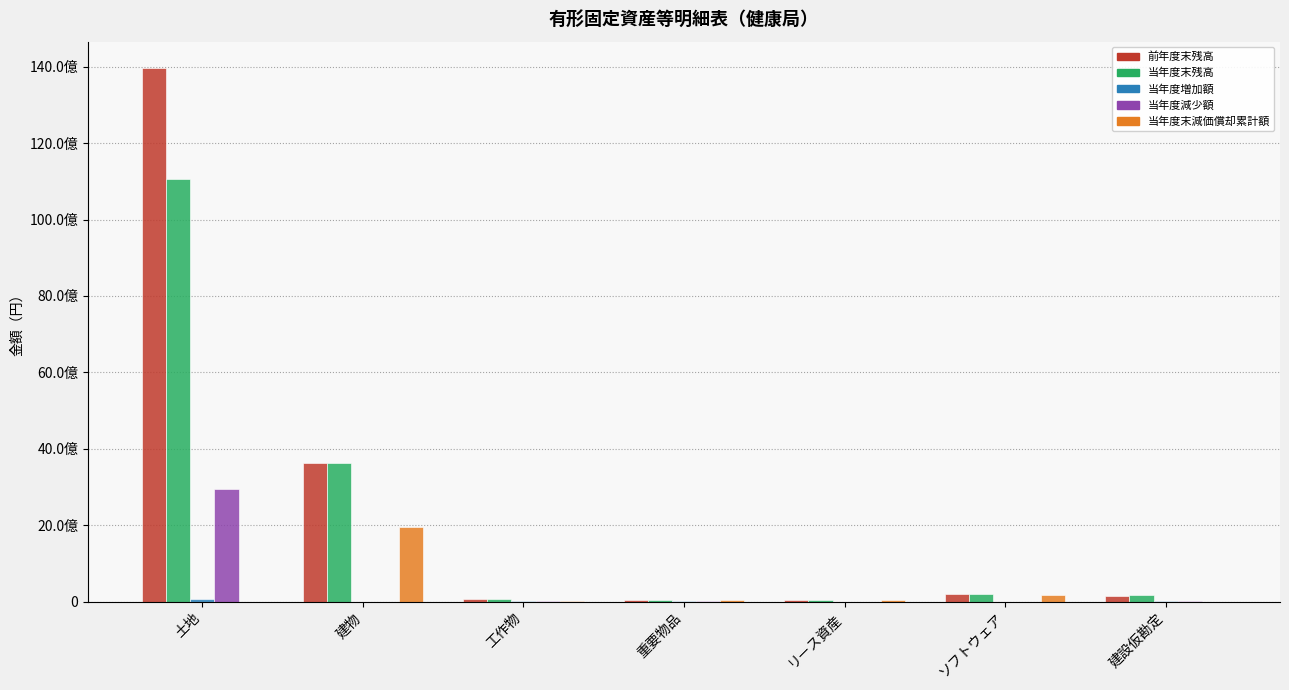

Does the chart contain stacked bars?

No